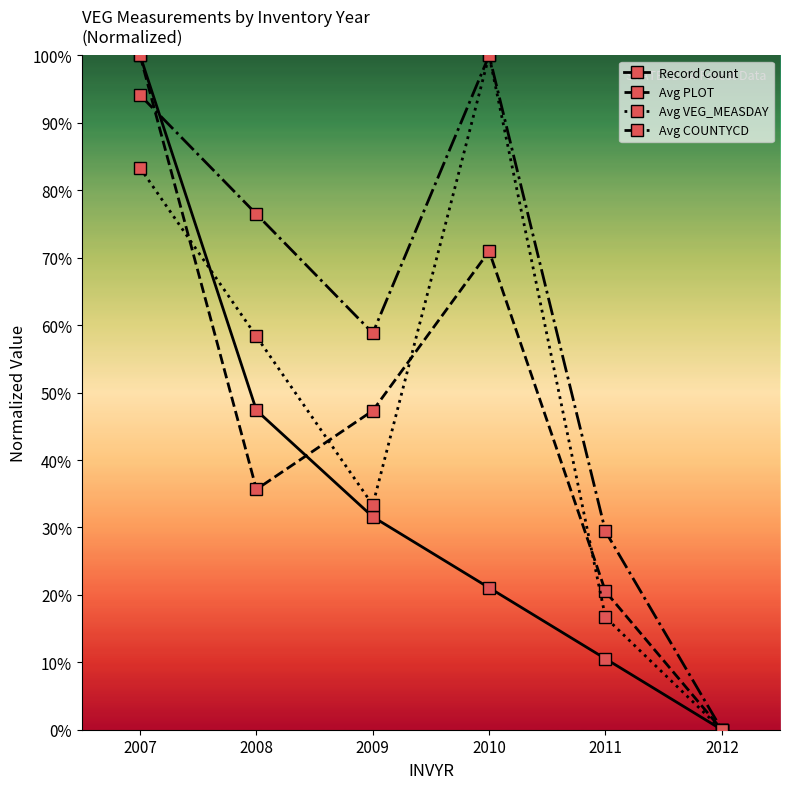

What is the sum of the Avg PLOT values at 2009 and 2011?

67.8